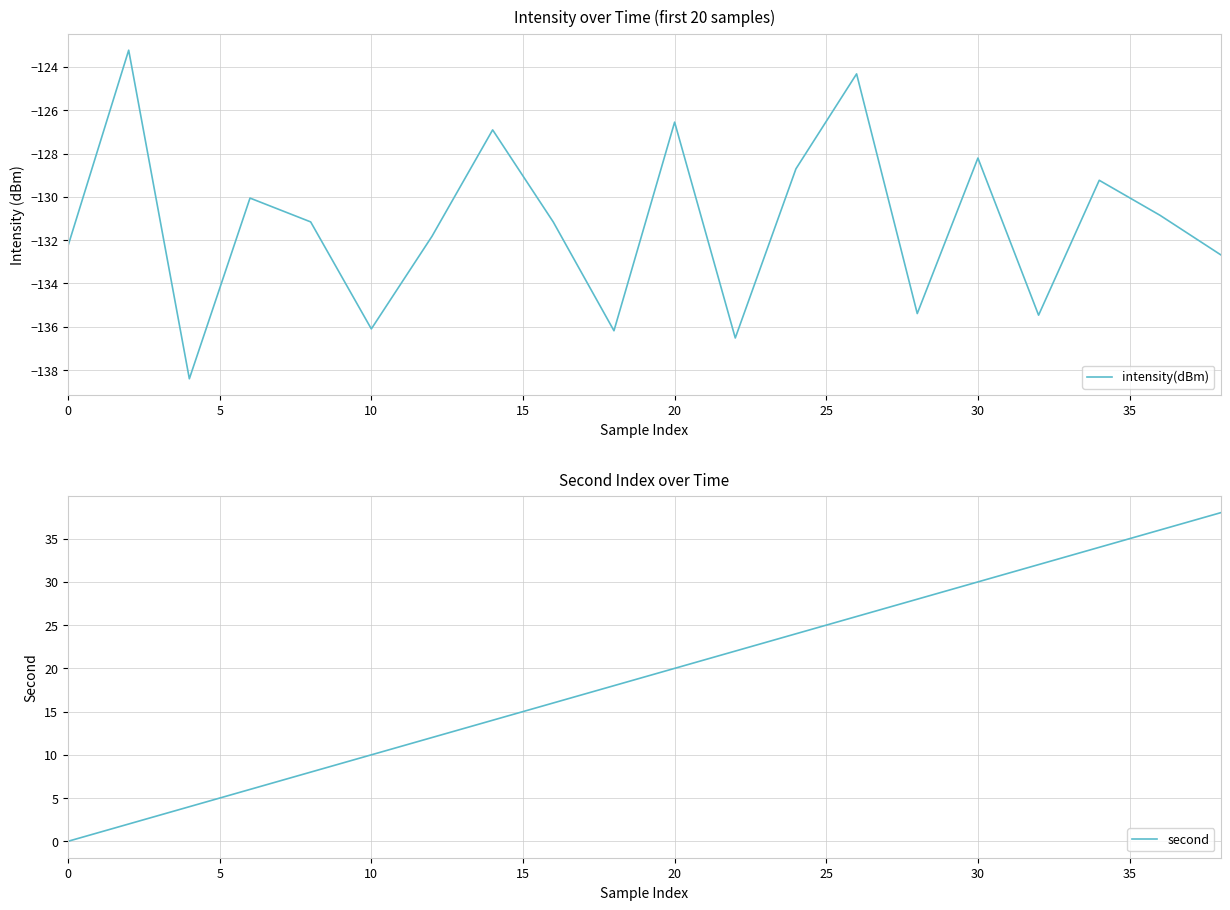

True or false: second has more than 0 interior local peaks.

False